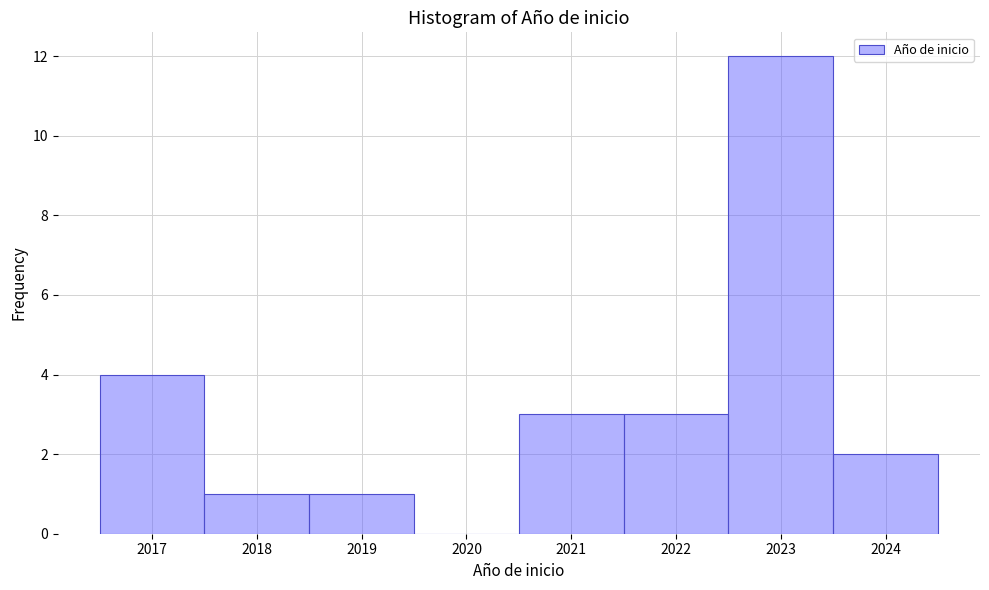

Over which range of the x-axis is the bar tallest?

2022.5 to 2023.5